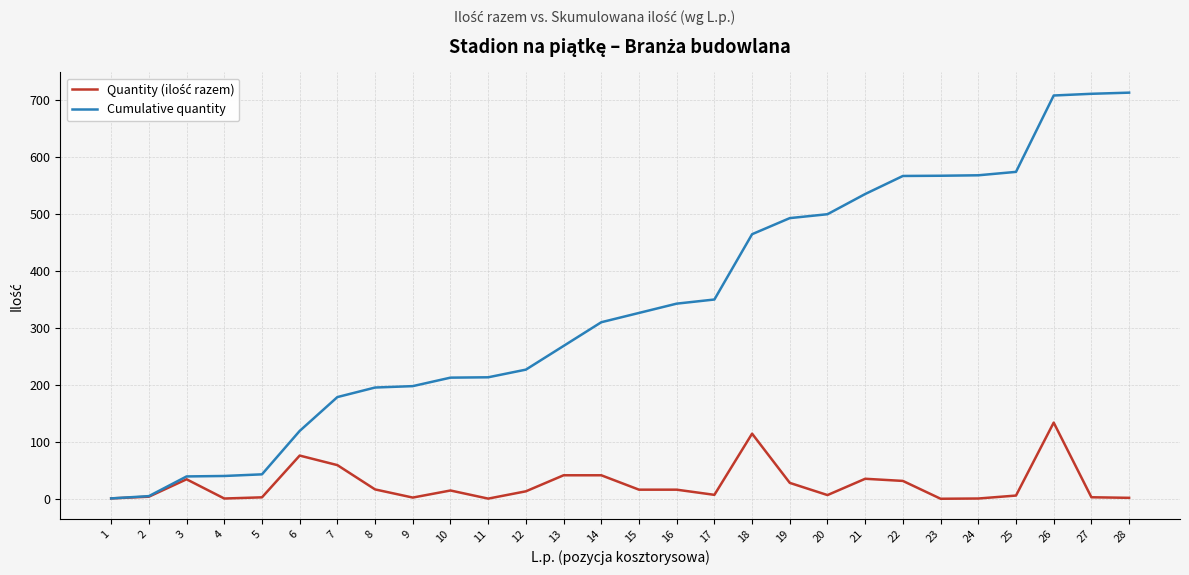

At which category is the sum across all series the highest?

26